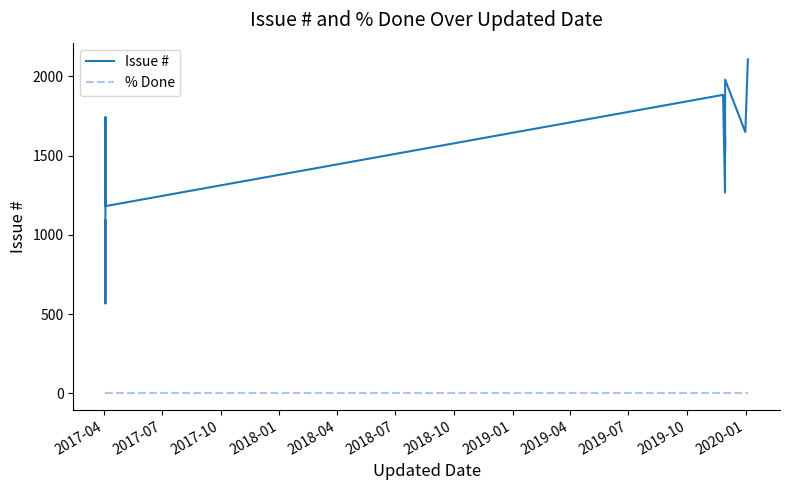

Reading left to right, list all the values displayed in this chart.

Issue #: 1091	566	964	1744	1701	1181	1883	1266	1373	1618	1529	1979	1648	2107
% Done: 0	0	0	0	0	0	0	0	0	0	0	0	0	0